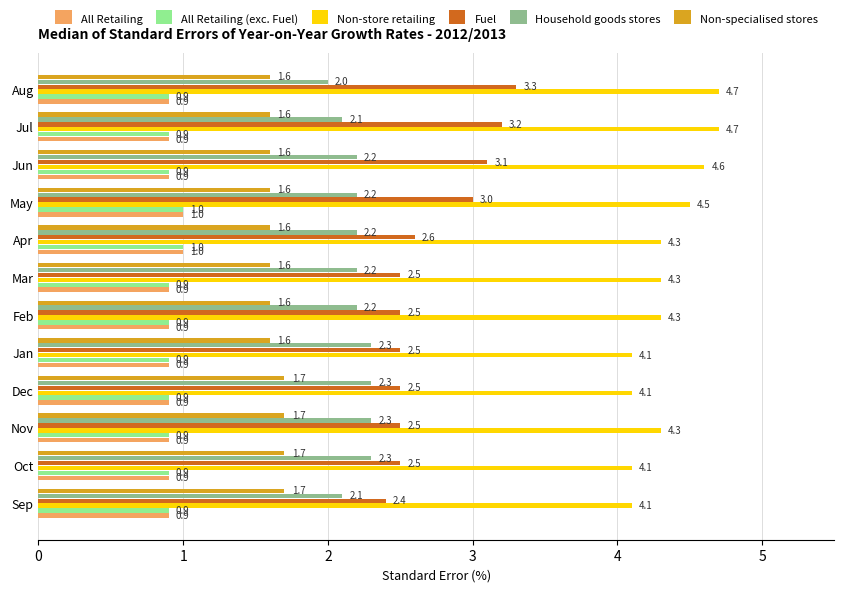

Which category has the highest value in the Fuel series?

Aug